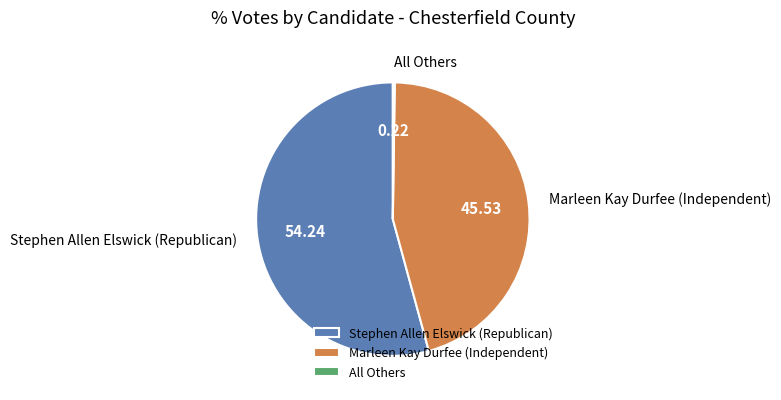

Between Stephen Allen Elswick (Republican) and Marleen Kay Durfee (Independent), which is larger?

Stephen Allen Elswick (Republican)